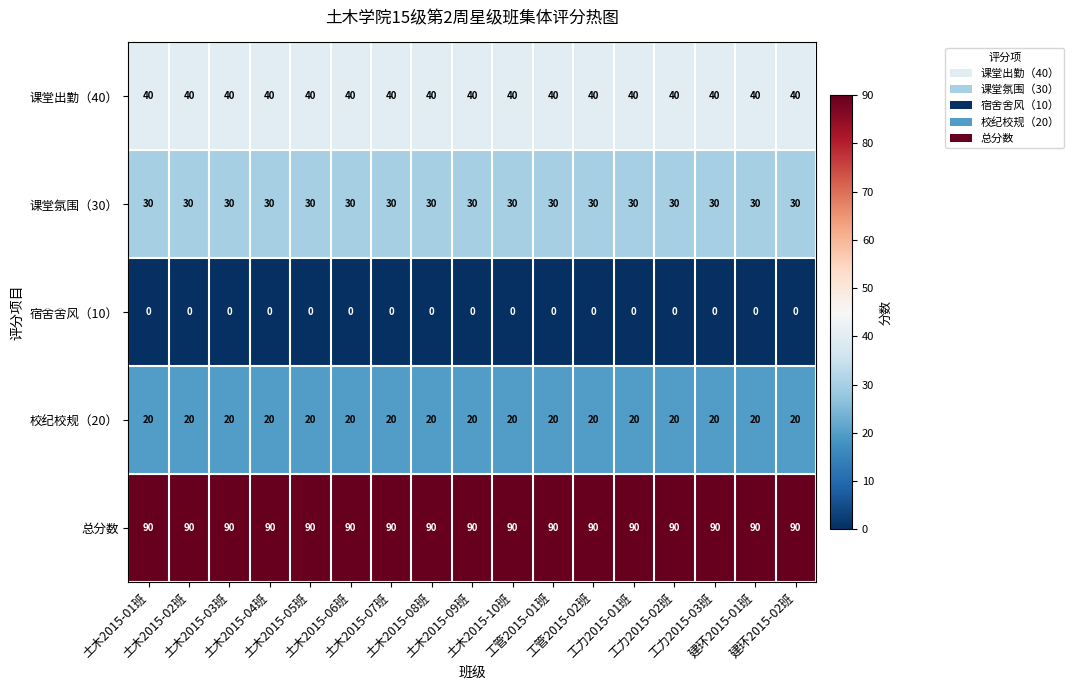

At 土木2015-10班, list the series in order from largest to smallest.

总分数, 课堂出勤（40）, 课堂氛围（30）, 校纪校规（20）, 宿舍舍风（10）